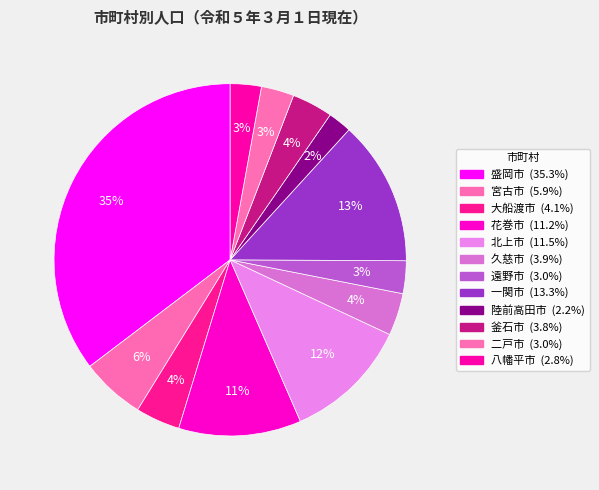

Count the number of slices in the pie.

12